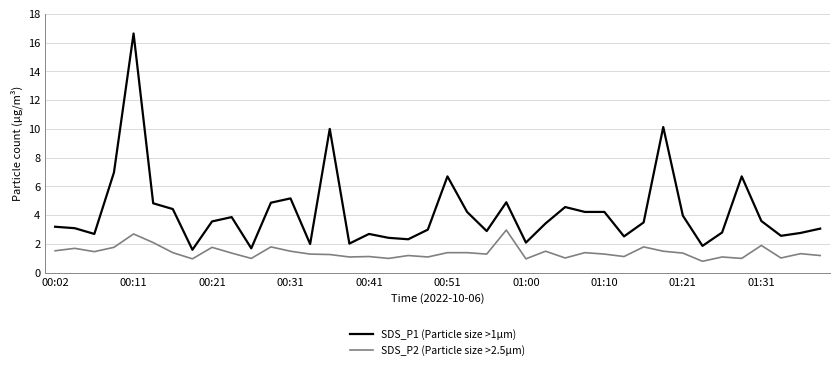

True or false: SDS_P1 (Particle size >1µm) and SDS_P2 (Particle size >2.5µm) cross at least once.

False